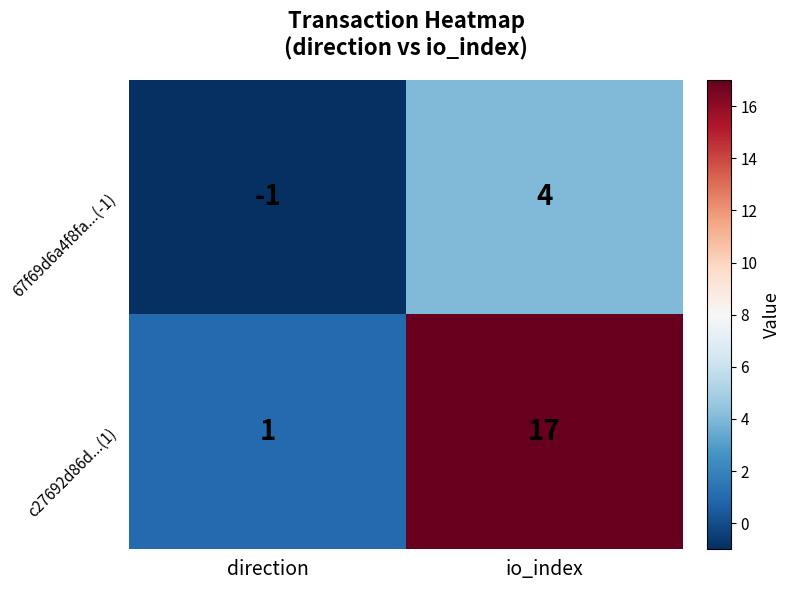

How many values in the 67f69d6a4f8fa...(-1) series are below 4?

1